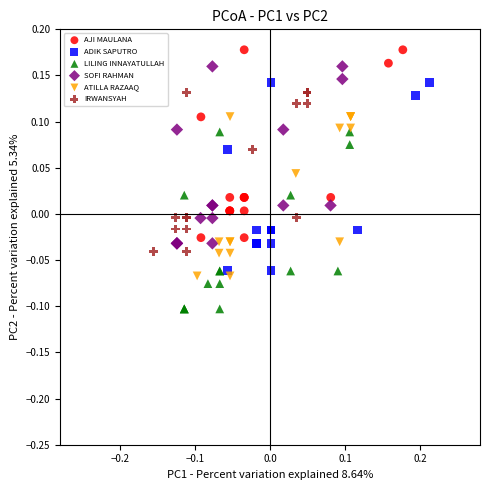

Which series reaches the maximum Y coordinate?

AJI MAULANA